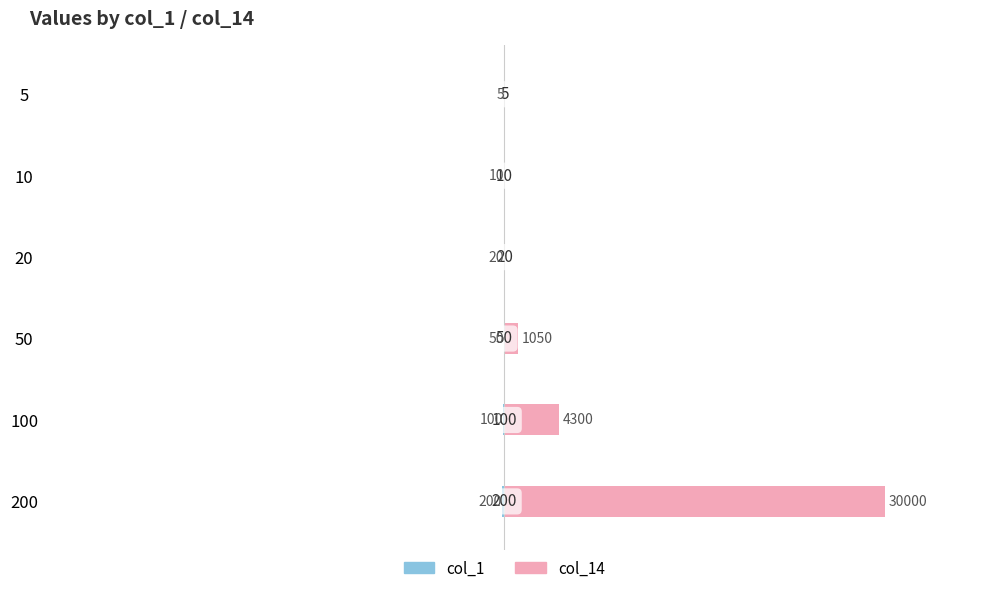

At how many categories does at least one series exceed 4786?

1